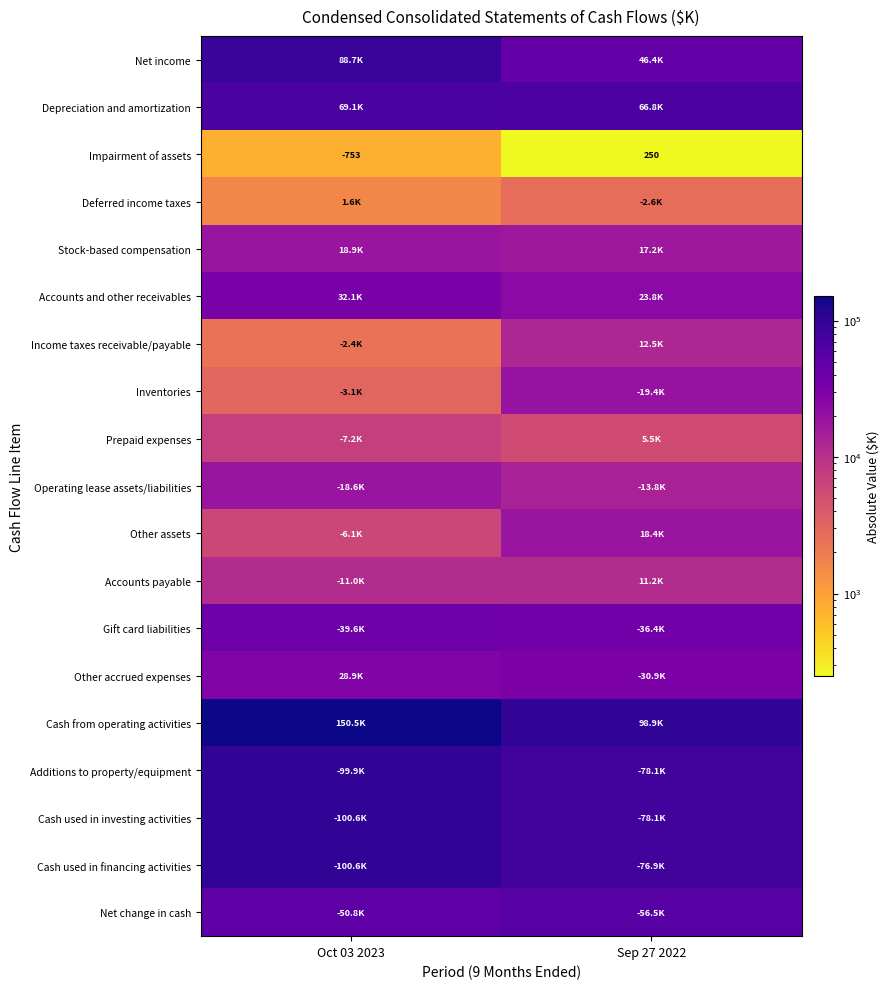

What is the highest value of the Impairment of assets series?

250